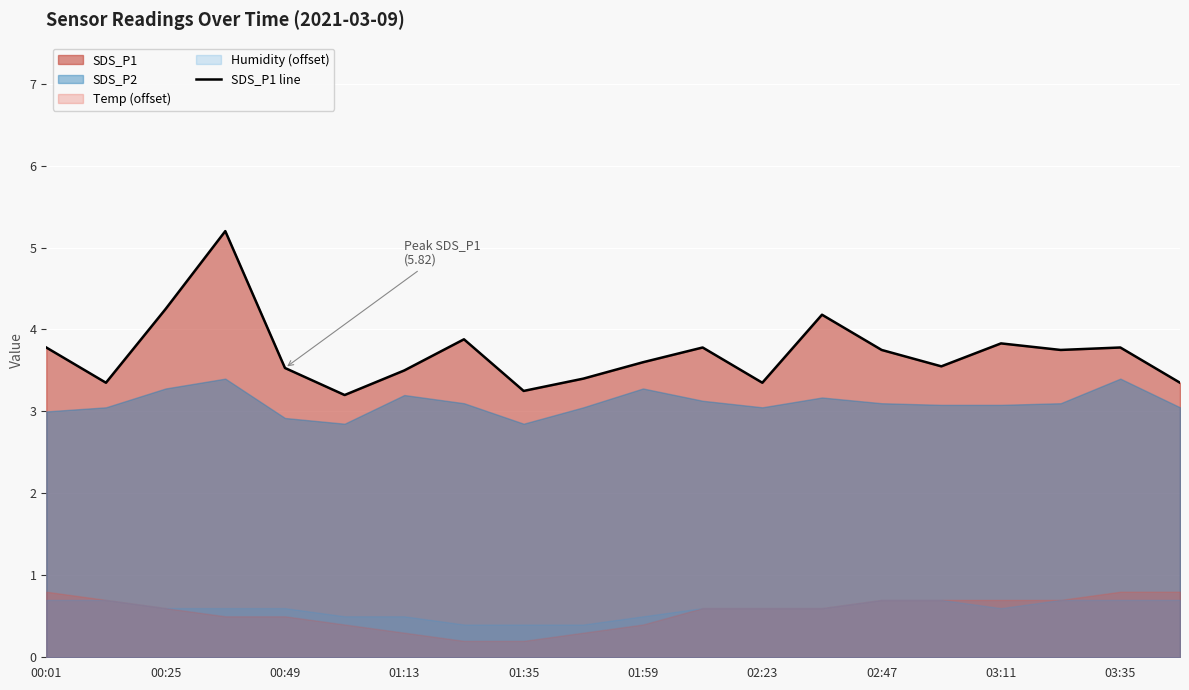

The SDS_P1 line series shows 3.8 at 00:01. True or false?

True